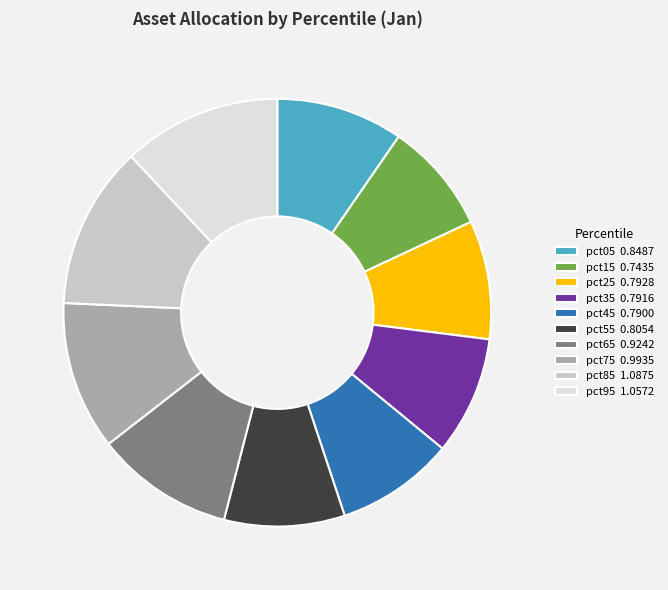

What is the total percentage of pct05 and pct95?

21.6%